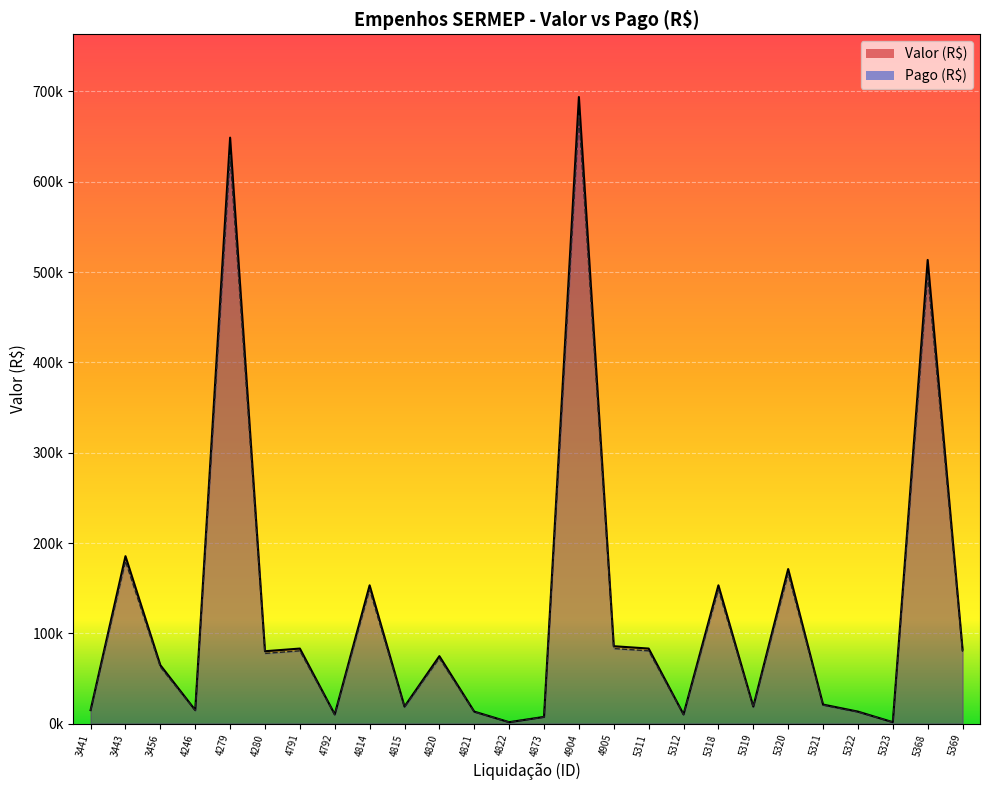

True or false: Pago (R$) and Valor (R$) intersect in this chart.

False